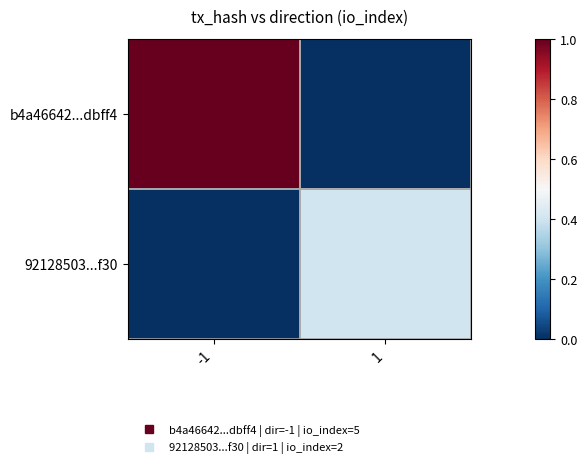

At which category is the sum across all series the highest?

-1